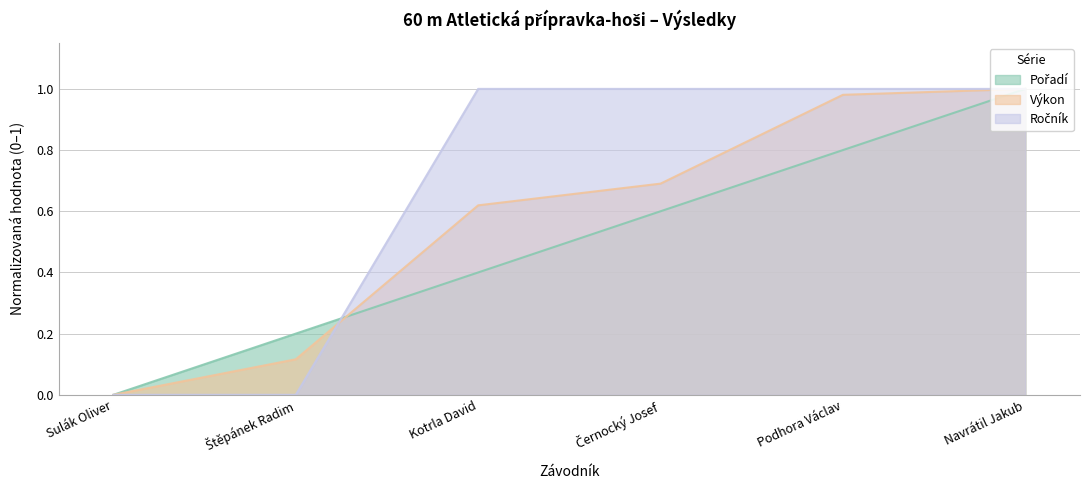

List the labels in order of Ročník value, smallest first.

Sulák Oliver, Štěpánek Radim, Kotrla David, Černocký Josef, Podhora Václav, Navrátil Jakub